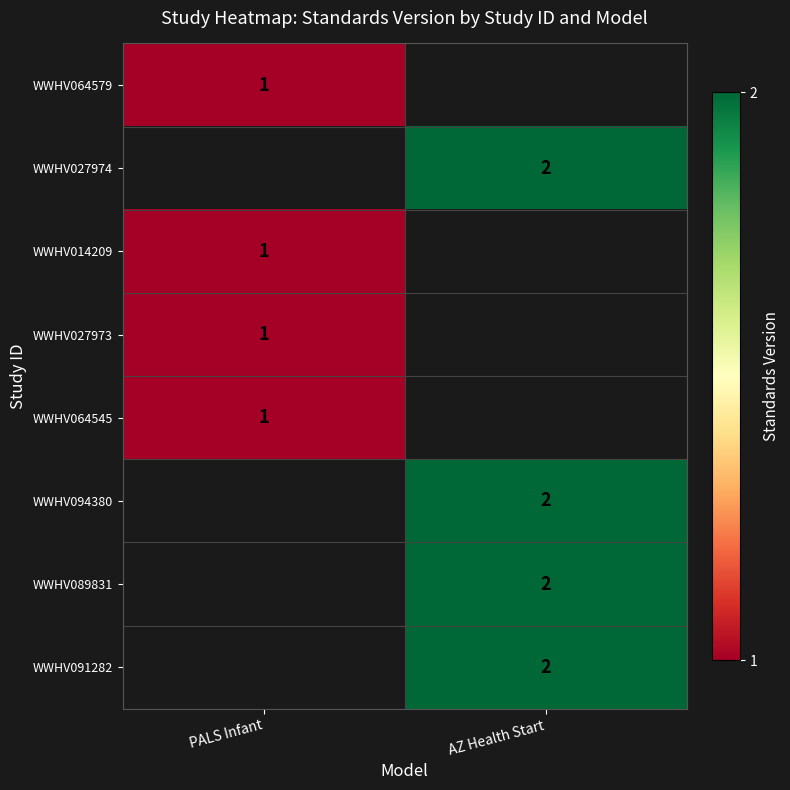

True or false: WWHV027973 has a value of 1 at PALS Infant.

True